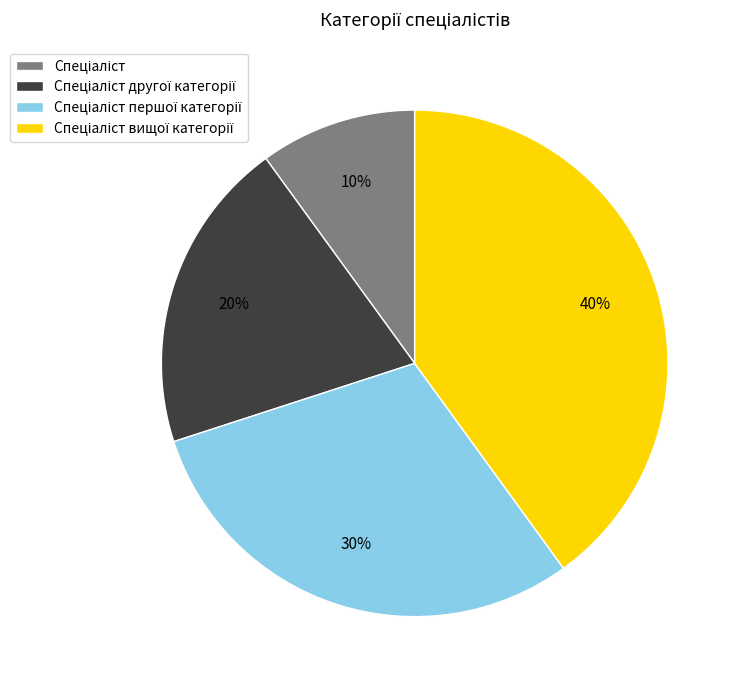

To the nearest percent, what is the average slice percentage?

25%